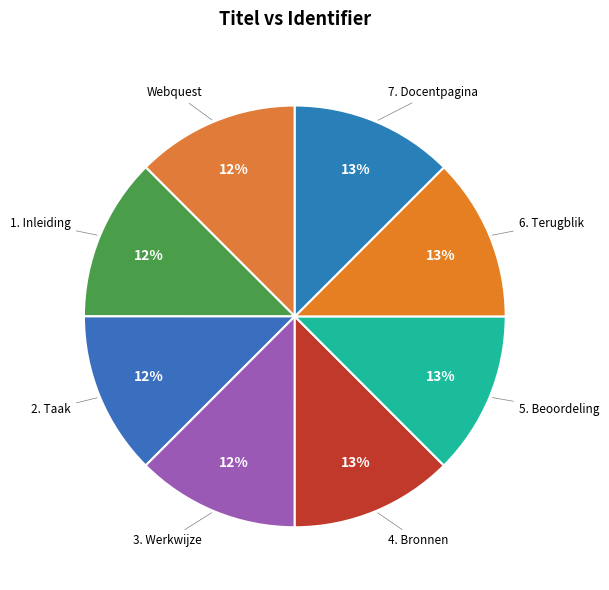

Rank the categories by value from lowest to highest.

Webquest, 1. Inleiding, 2. Taak, 3. Werkwijze, 4. Bronnen, 5. Beoordeling, 6. Terugblik, 7. Docentpagina